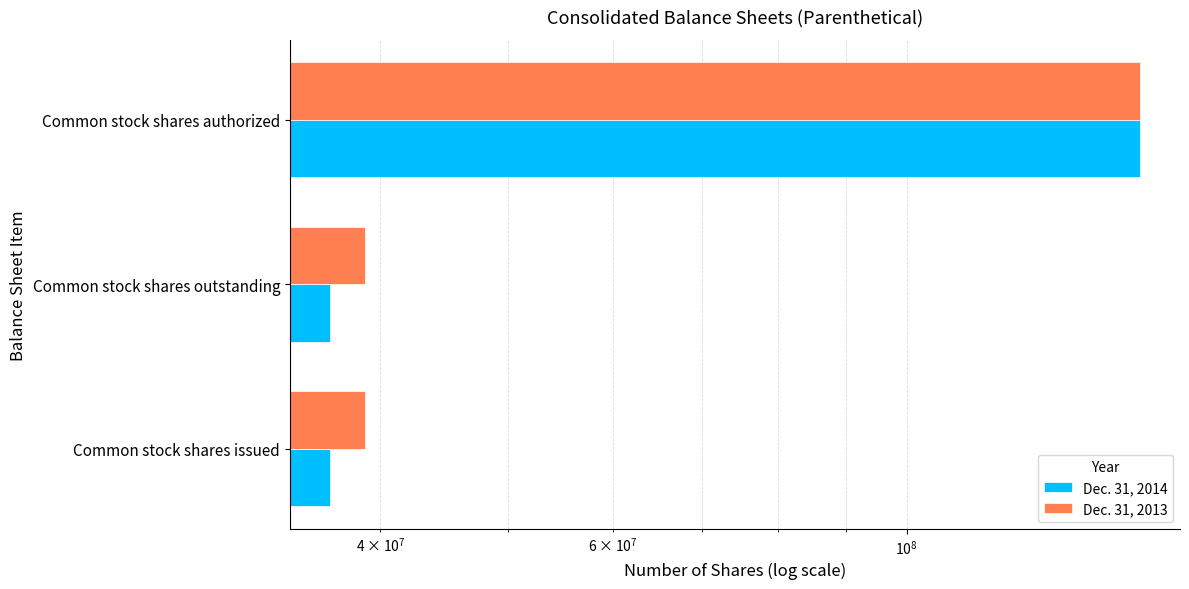

List the series in order of their overall mean, lowest first.

Dec. 31, 2014, Dec. 31, 2013